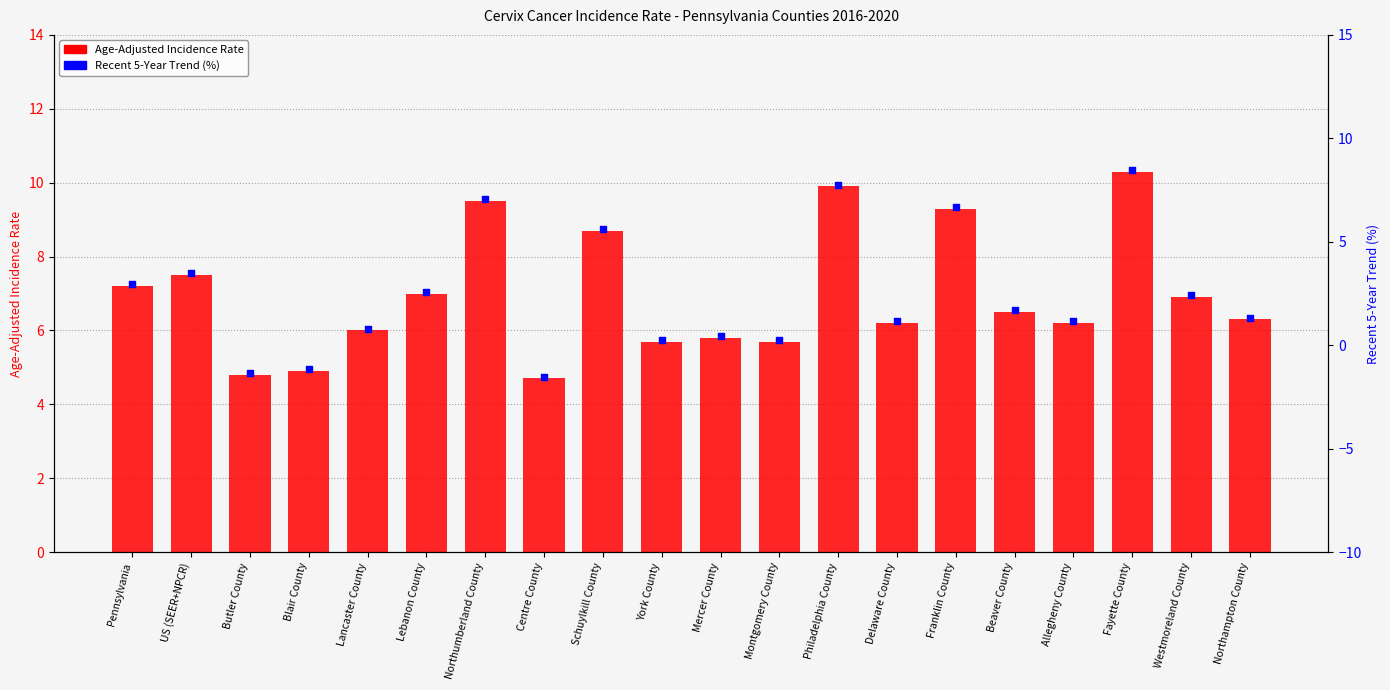

What is the total value across all series at Fayette County?

20.7